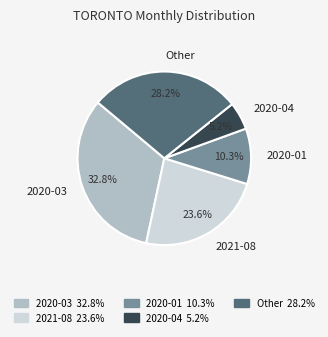

How much of the chart is everything except 2020-03?

67.2%